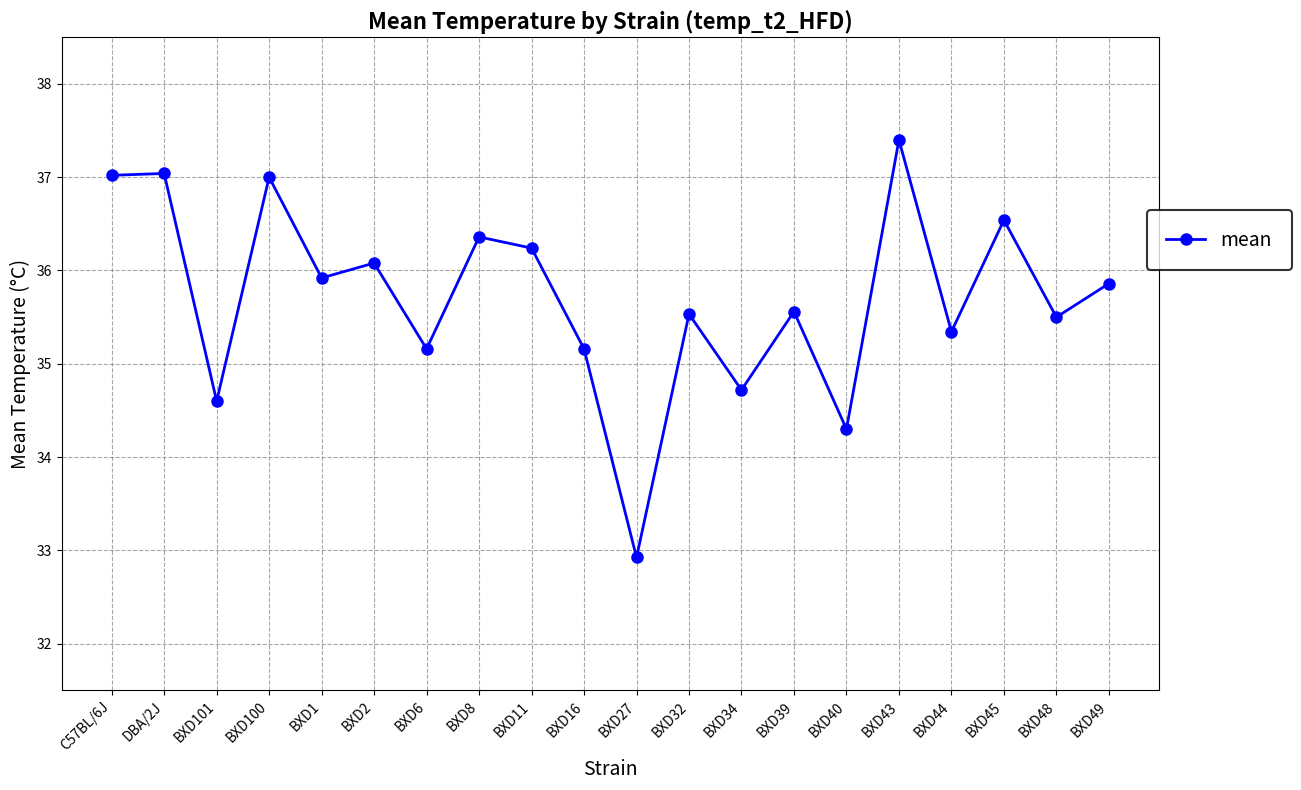

What is the value of the 19th point from the left?

35.5